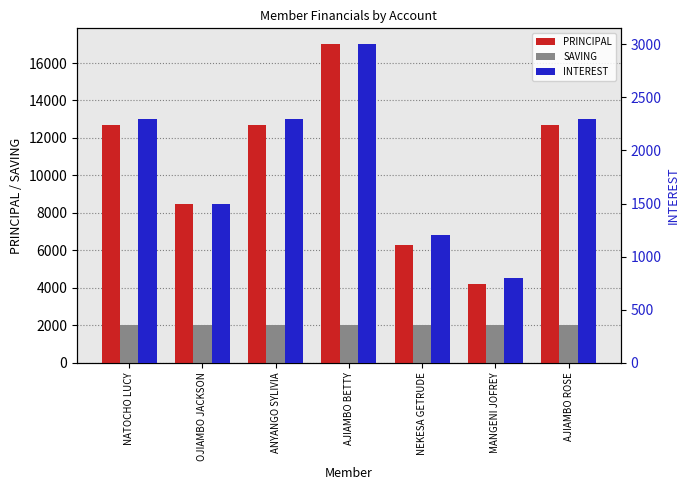

What is the highest value of the PRINCIPAL series?

17000